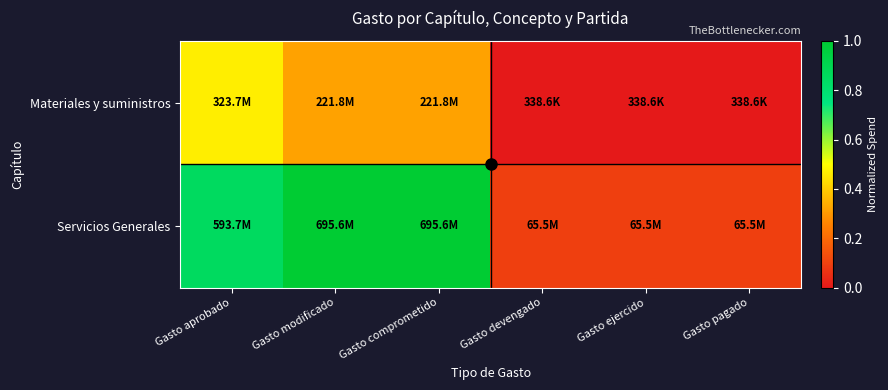

Reading right to left, extract all data points from this chart.

Materiales y suministros: Gasto pagado=0.0	Gasto ejercido=0.0	Gasto devengado=0.0	Gasto comprometido=0.3	Gasto modificado=0.3	Gasto aprobado=0.5
Servicios Generales: Gasto pagado=0.1	Gasto ejercido=0.1	Gasto devengado=0.1	Gasto comprometido=1.0	Gasto modificado=1.0	Gasto aprobado=0.9